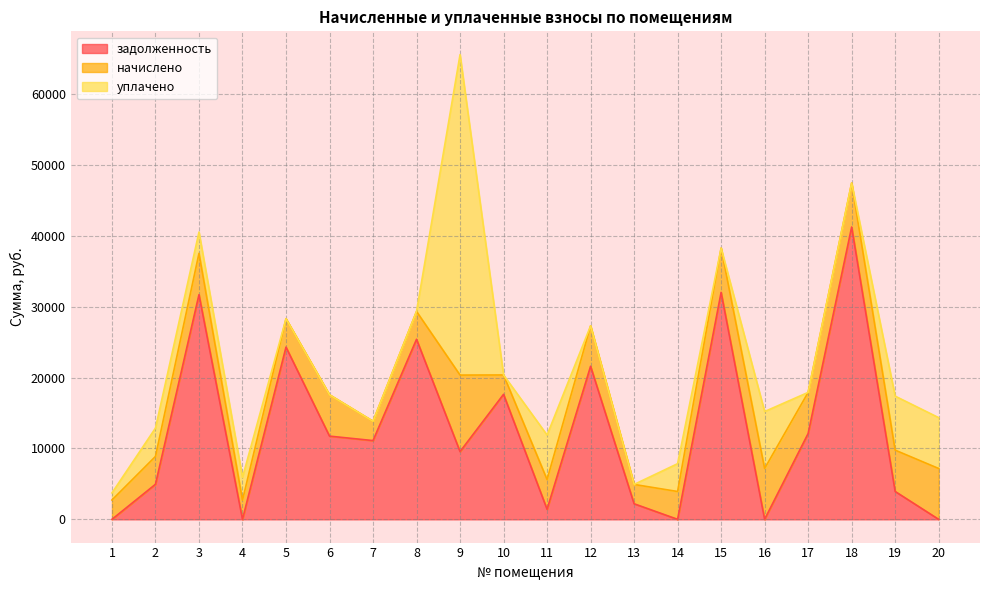

What is the total value across all series at 13?

4923.1